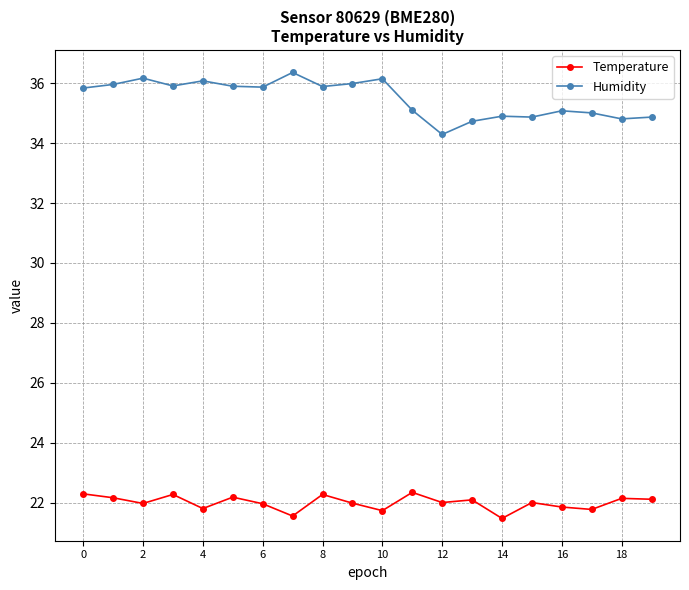

Which series has the largest total across all categories?

Humidity